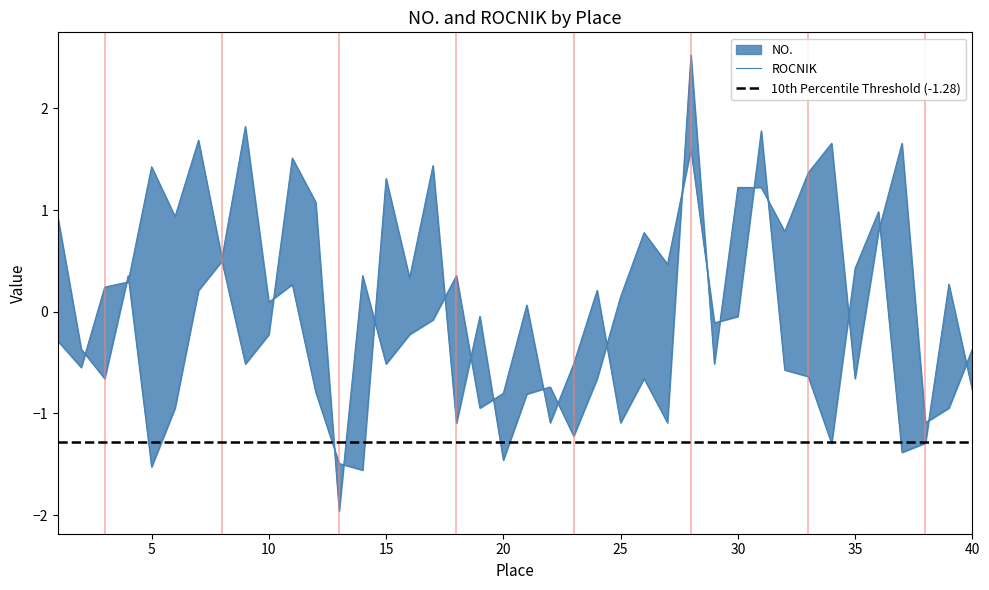

List the series in order of their overall mean, lowest first.

NO., ROCNIK